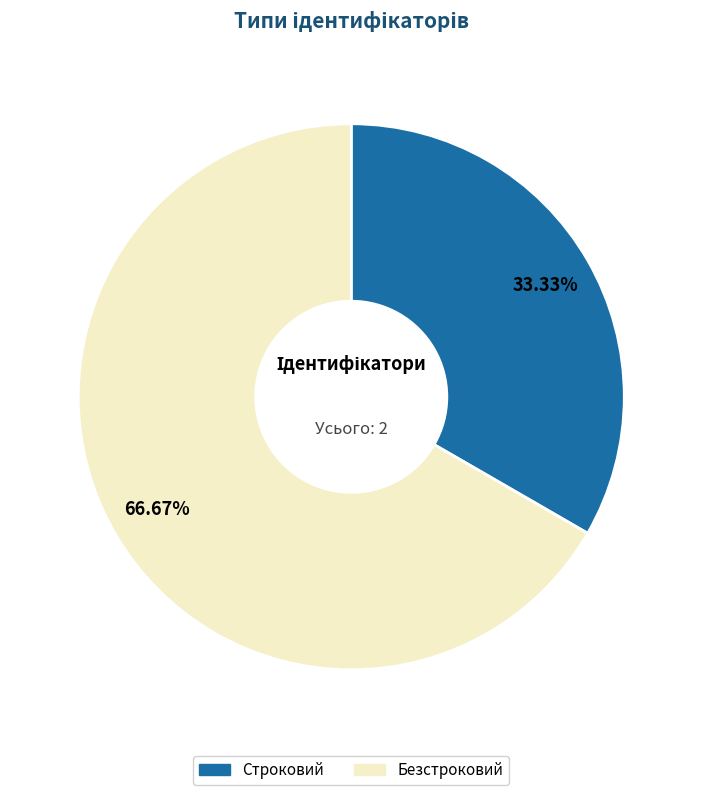

Does Безстроковий account for over 50% of the chart?

Yes